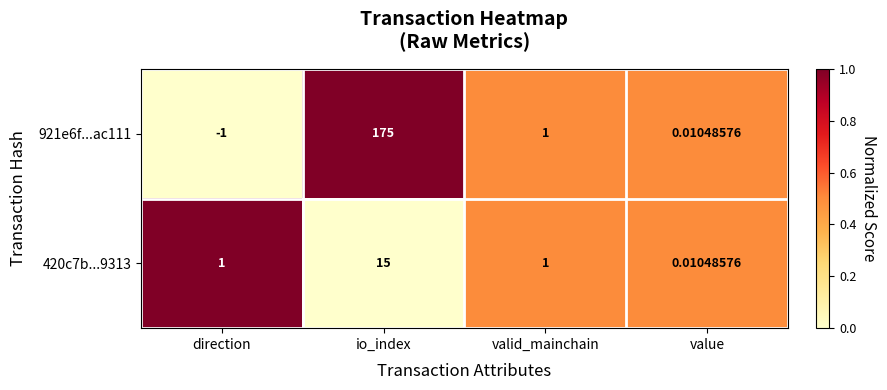

At which label is 921e6f...ac111 closest to 87?

valid_mainchain